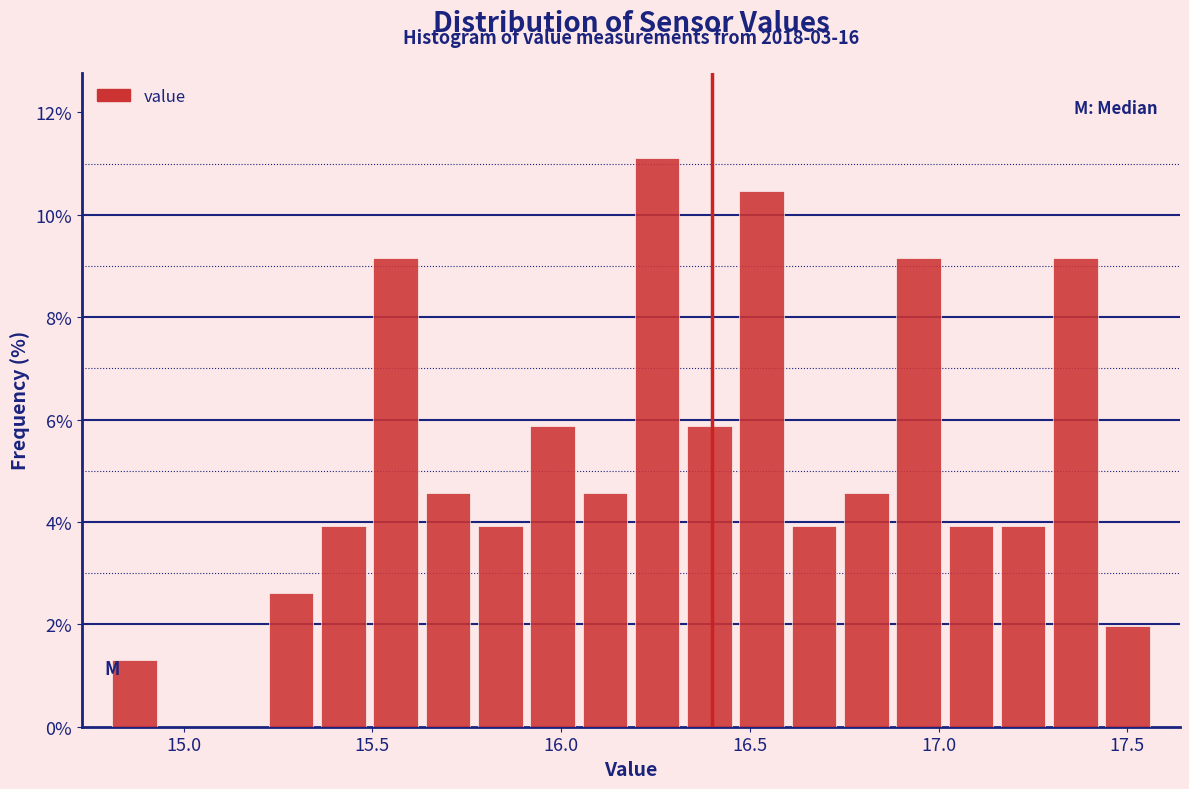

Read against the x-axis, roughly where is the centre of the tallest bar?

16.25